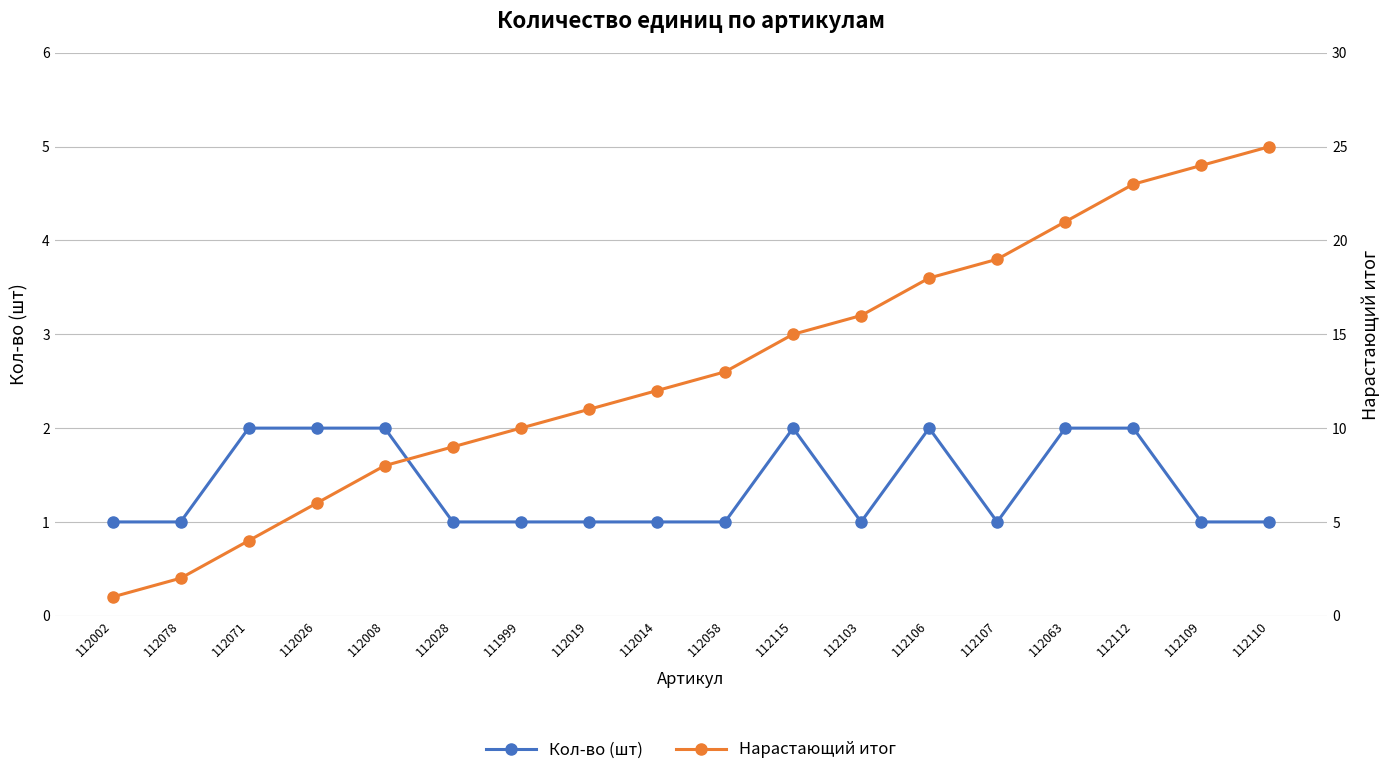

At which category is the sum across all series the highest?

112110